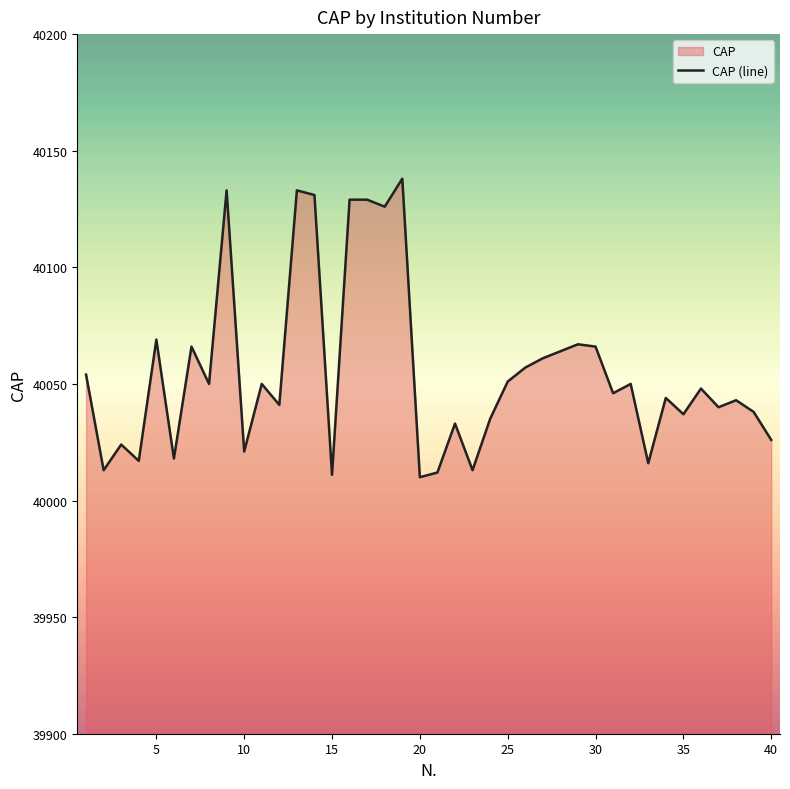

What is the greatest value displayed?

40138